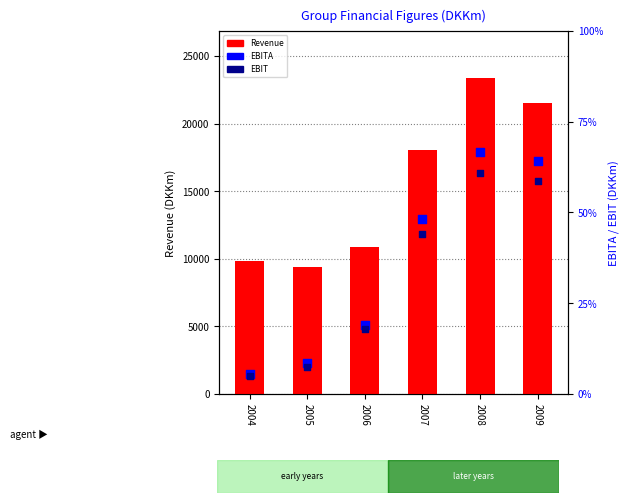

At how many categories does at least one series exceed 20488?

2